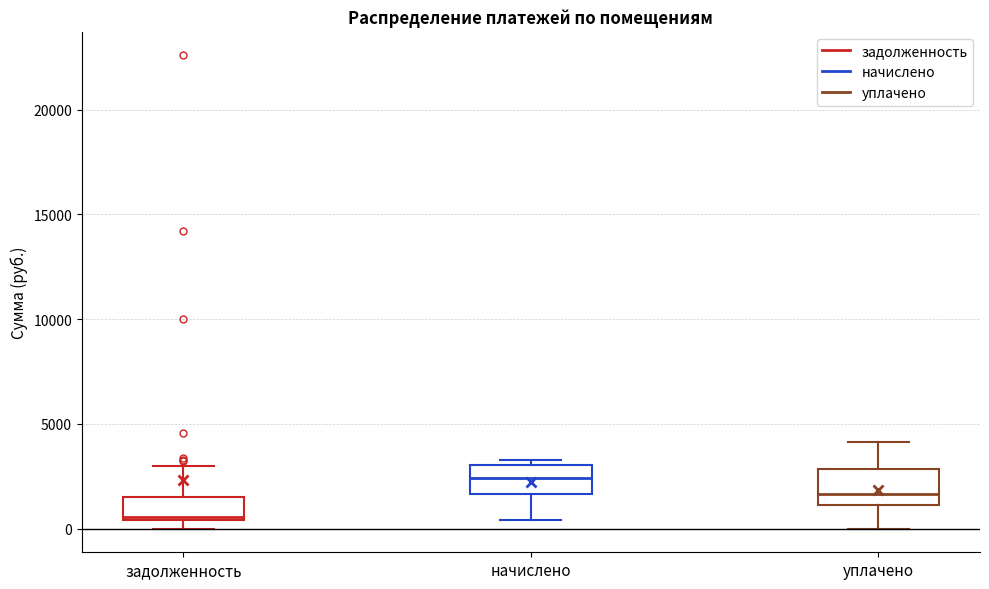

Reading left to right, read every box against the y-axis: the position of its median line, the range the box covers, and the ends of its whiskers. The values are not printed on the chart, so give them approximately, as read against the axis.

задолженность: median 500 (just above the box's lower edge), box 500 to 1500, whiskers 0 to 3000
начислено: median 2500, box 1500 to 3000, whiskers 500 to 3500
уплачено: median 1500, box 1000 to 3000, whiskers 0 to 4000